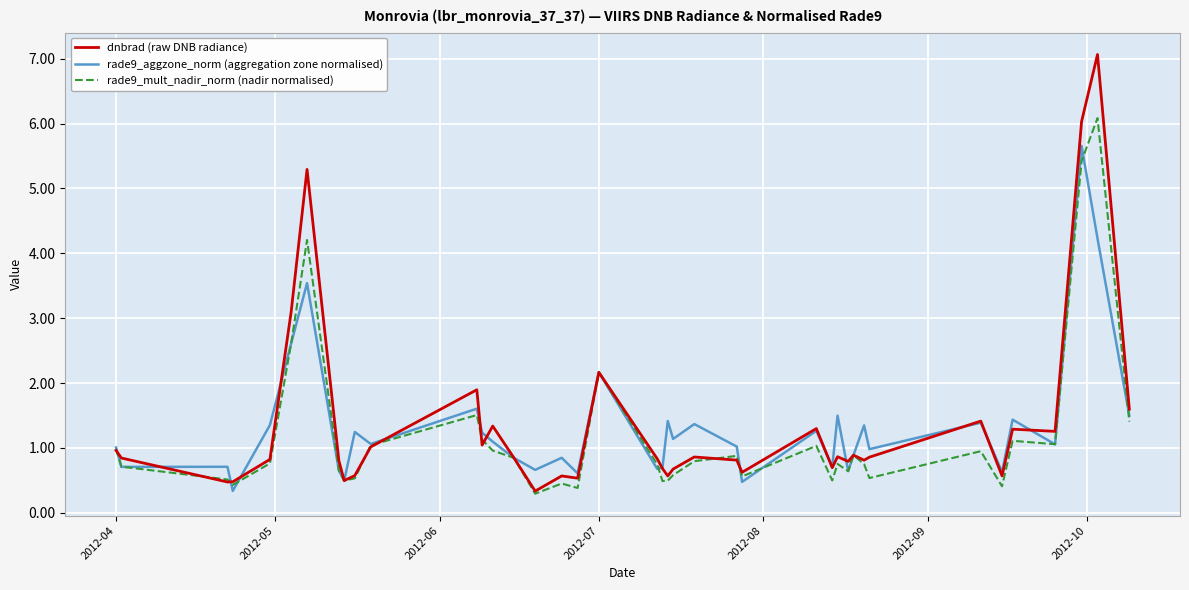

What is the highest value of the rade9_aggzone_norm (aggregation zone normalised) series?

5.7